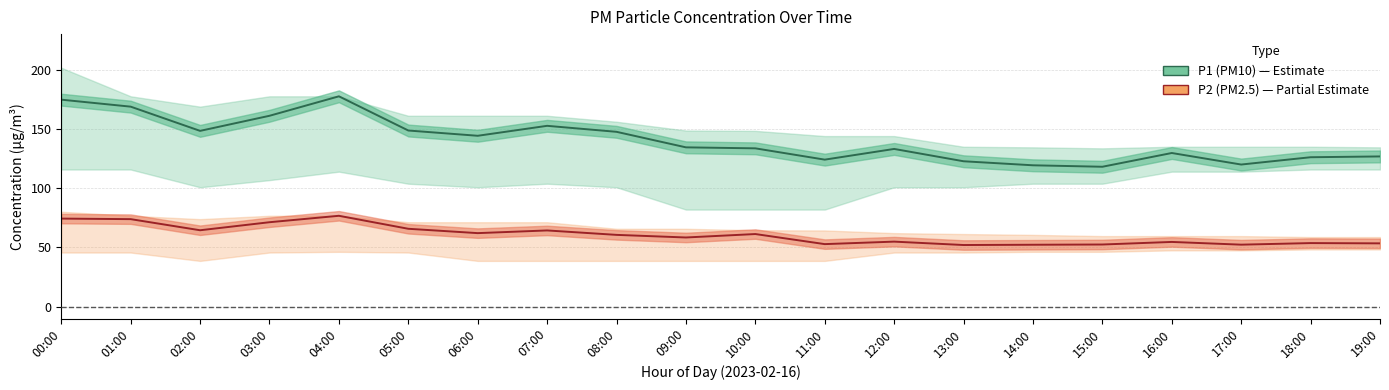

Where is the first local minimum for P1 (PM10)?

02:00